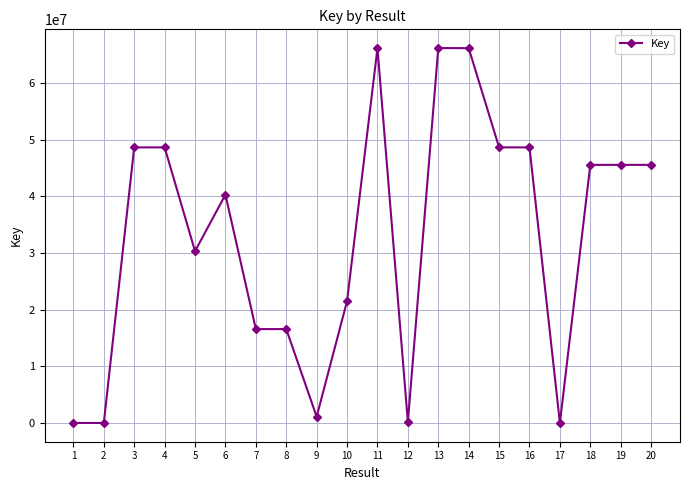

What is the difference between the maximum and second lowest values?

66173591